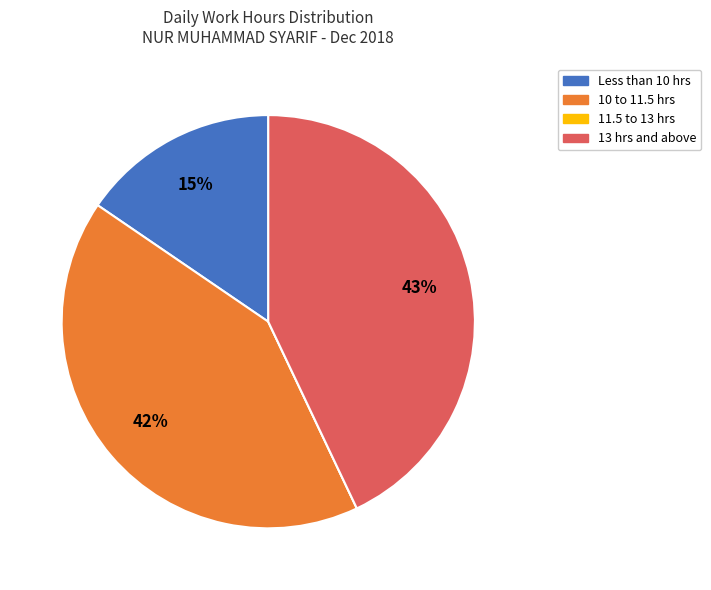

To the nearest percent, what is the average slice percentage?

25%